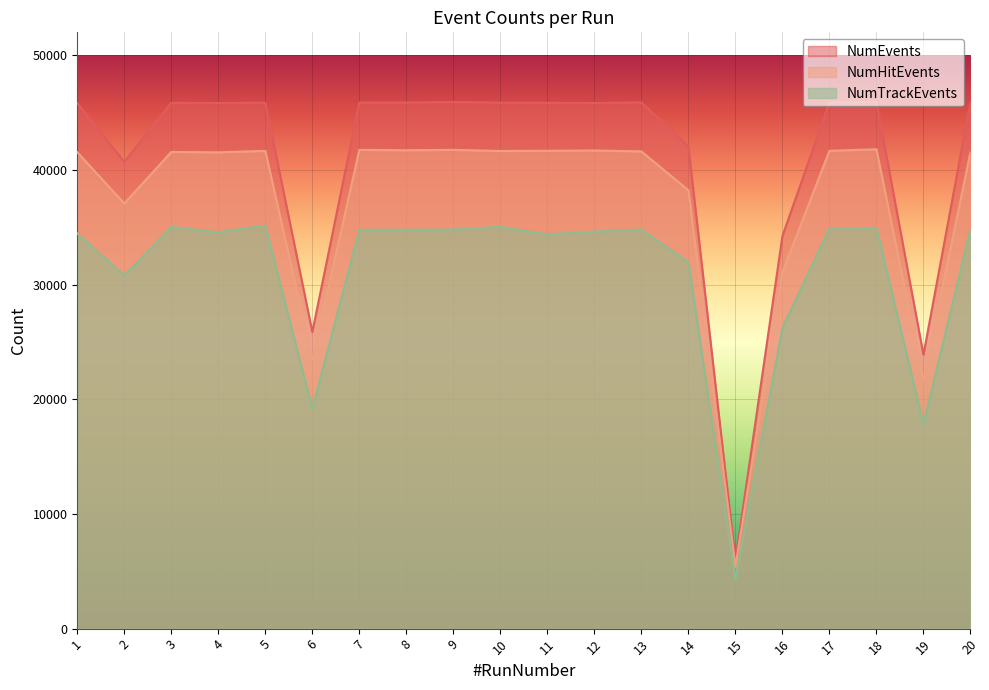

Reading right to left, what are all the values shown in this chart?

NumEvents: 20=45927	19=23888	18=45936	17=45888	16=34231	15=5976	14=42047	13=45891	12=45835	11=45855	10=45870	9=45931	8=45875	7=45874	6=25871	5=45865	4=45835	3=45856	2=40711	1=45817
NumHitEvents: 20=41565	19=21696	18=41803	17=41669	16=31059	15=5420	14=38226	13=41614	12=41696	11=41669	10=41651	9=41751	8=41717	7=41750	6=23468	5=41663	4=41533	3=41570	2=37076	1=41548
NumTrackEvents: 20=34858	19=17826	18=34943	17=34914	16=26228	15=4289	14=31960	13=34802	12=34625	11=34384	10=35035	9=34798	8=34791	7=34779	6=19166	5=35147	4=34567	3=35035	2=30794	1=34462